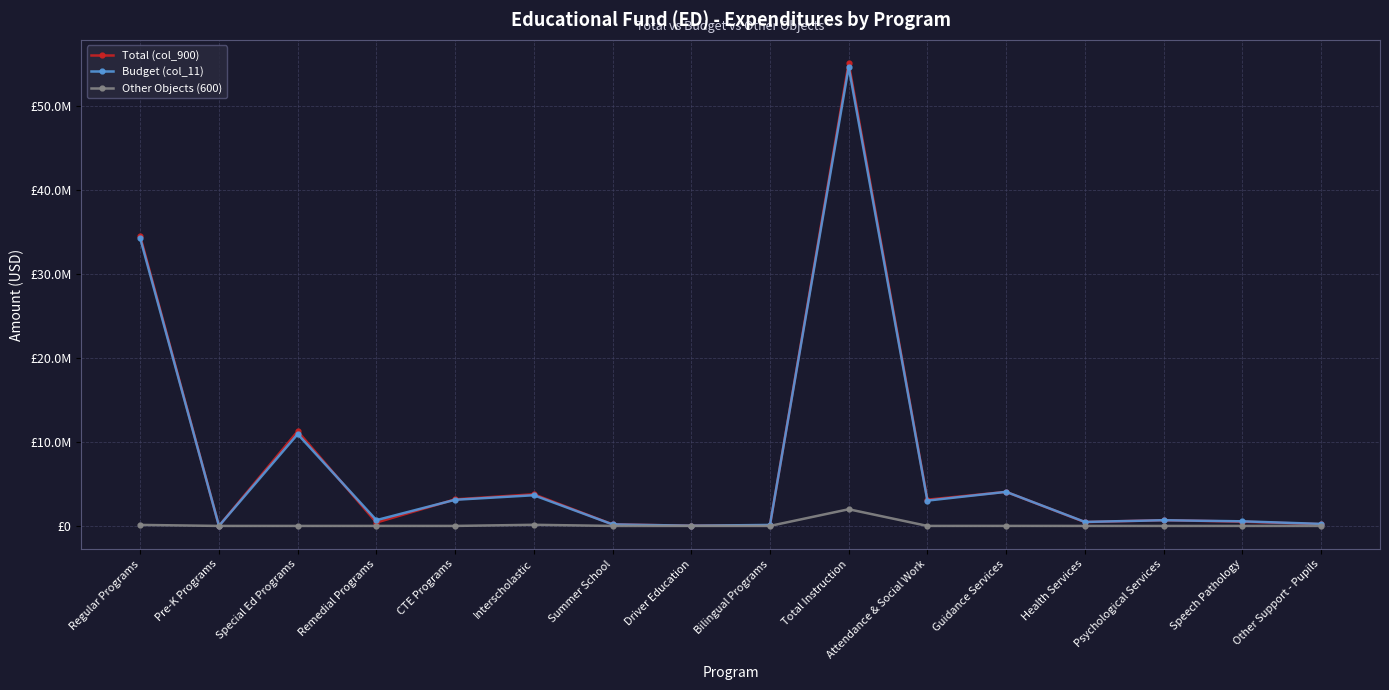

Where is the first local minimum for Total (col_900)?

Pre-K Programs